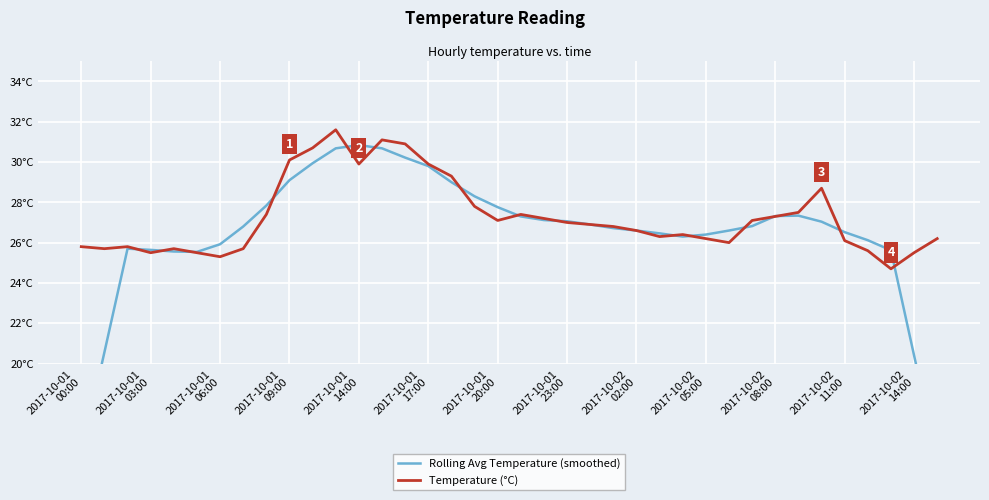

What is the label of the 11th point from the left?

2017-10-02
08:00